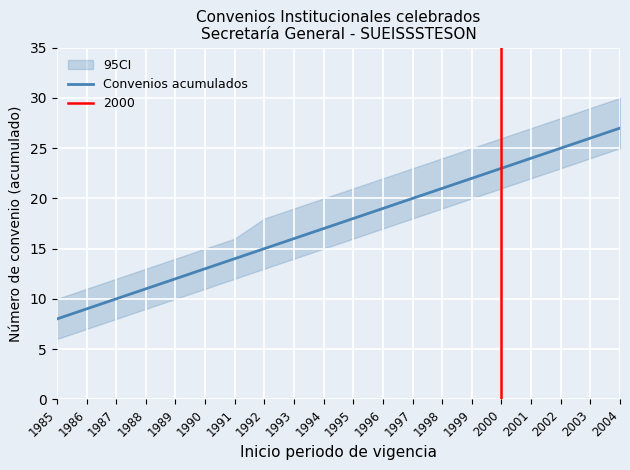

Reading right to left, transcribe all the data shown in this chart.

2004=27	2003=26	2002=25	2001=24	2000=23	1999=22	1998=21	1997=20	1996=19	1995=18	1994=17	1993=16	1992=15	1991=14	1990=13	1989=12	1988=11	1987=10	1986=9	1985=8